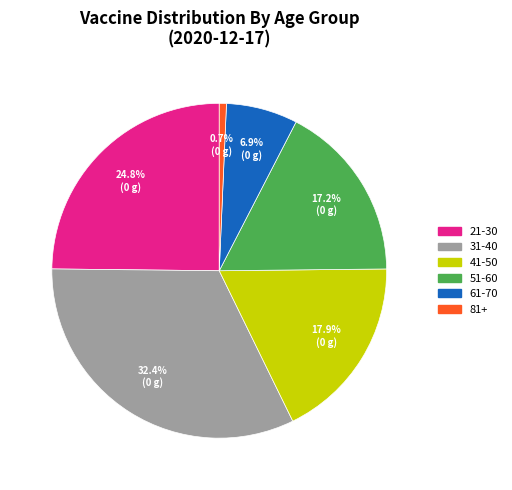

Rank the categories by value from lowest to highest.

81+, 61-70, 51-60, 41-50, 21-30, 31-40